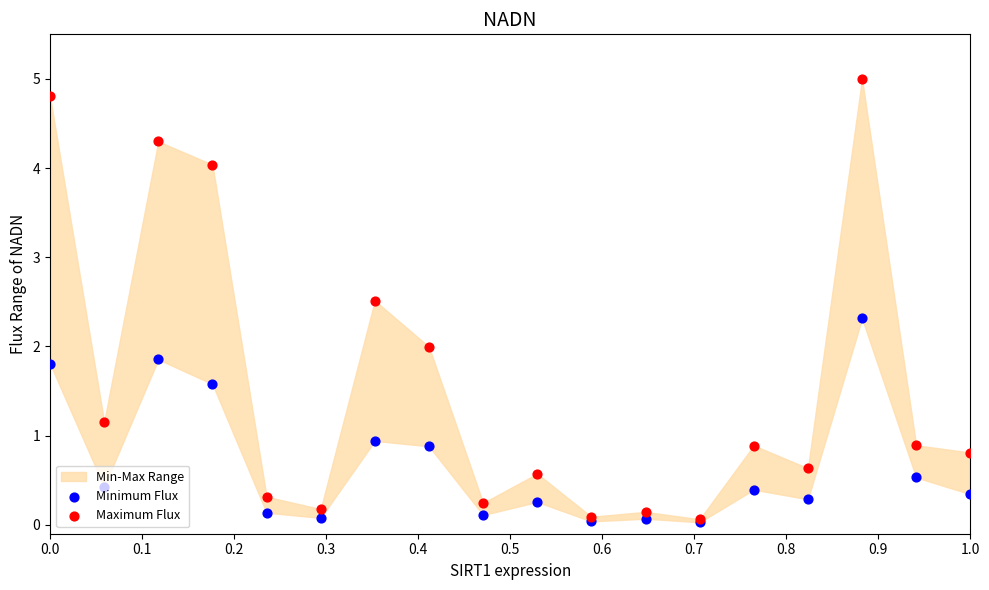

Is the value of Minimum Flux at 0.4 greater than the value of Maximum Flux at 17?

No